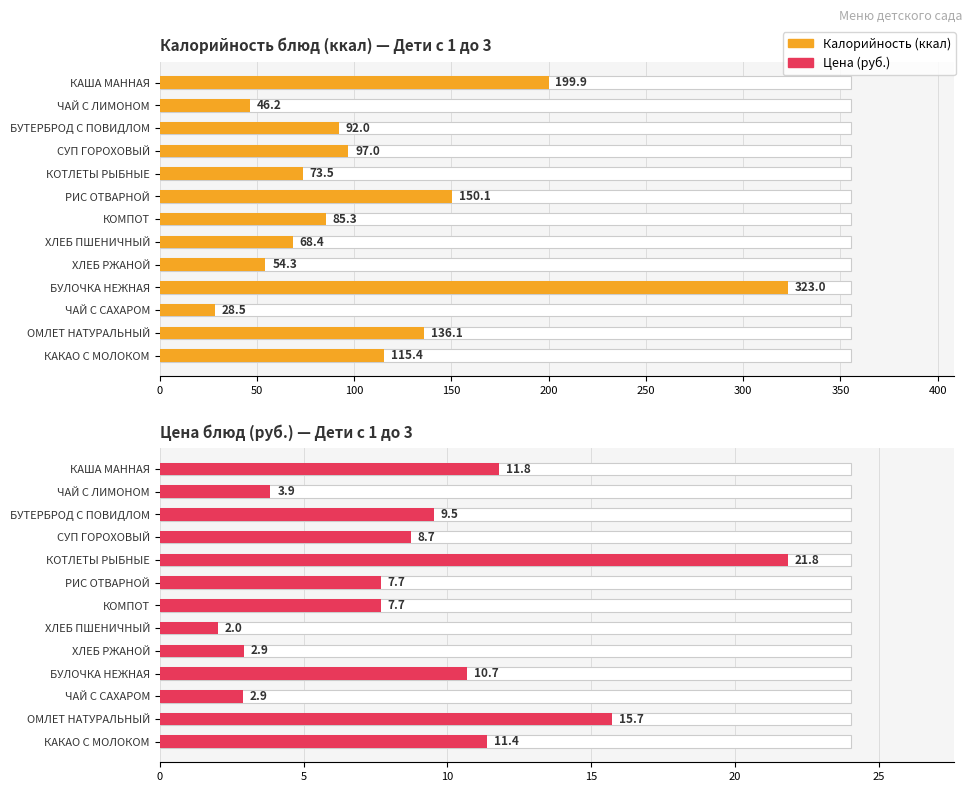

Read the Калорийность блюд (ккал) — Дети с 1 до 3 value at ЧАЙ С ЛИМОНОМ.

46.2